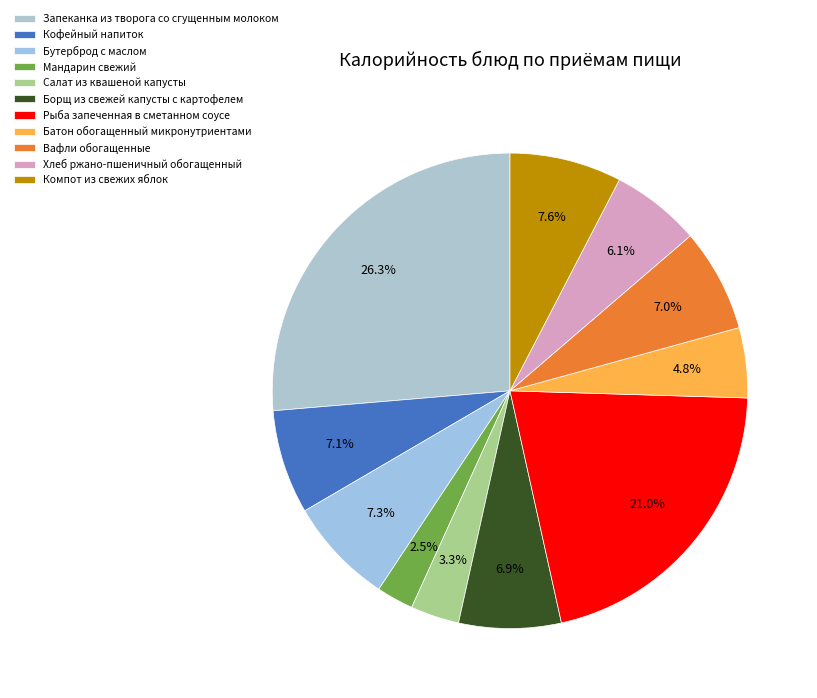

Is it true that Запеканка из творога со сгущенным молоком is 34% of the pie?

False